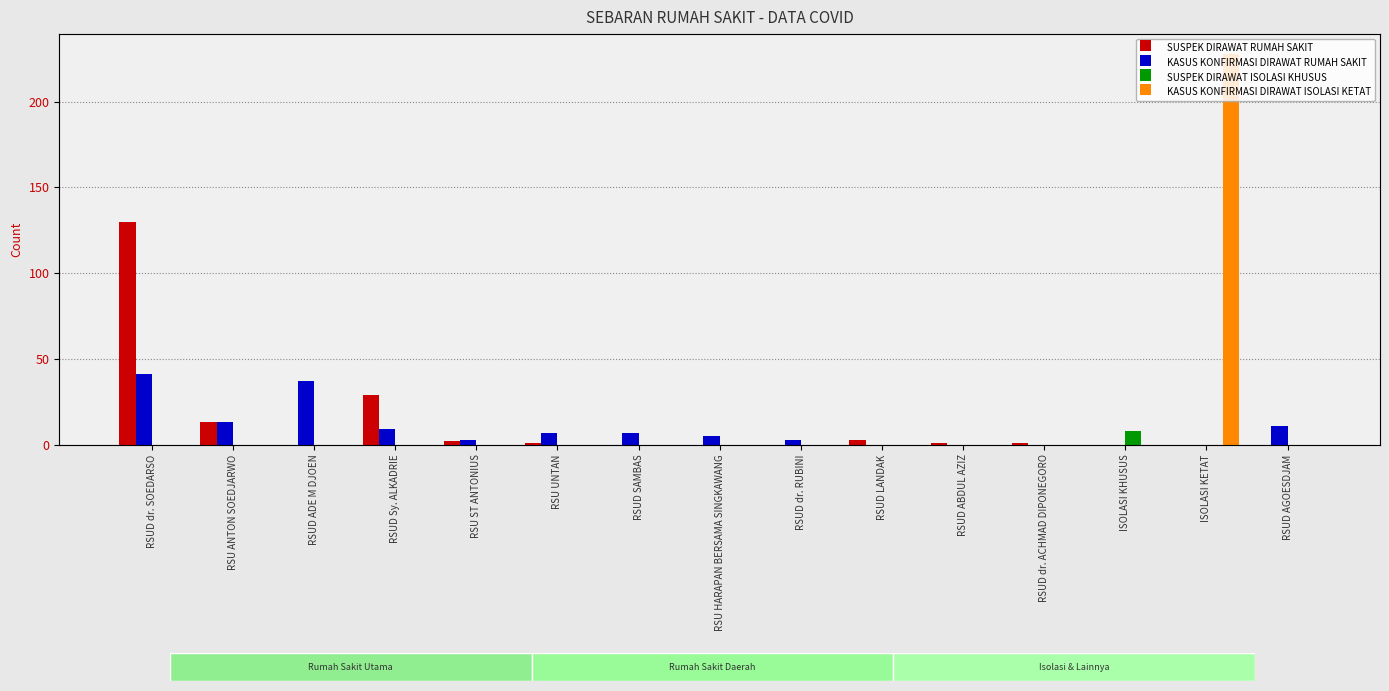

Is the value of KASUS KONFIRMASI DIRAWAT ISOLASI KETAT at RSU ST ANTONIUS greater than the value of SUSPEK DIRAWAT RUMAH SAKIT at RSUD ABDUL AZIZ?

No